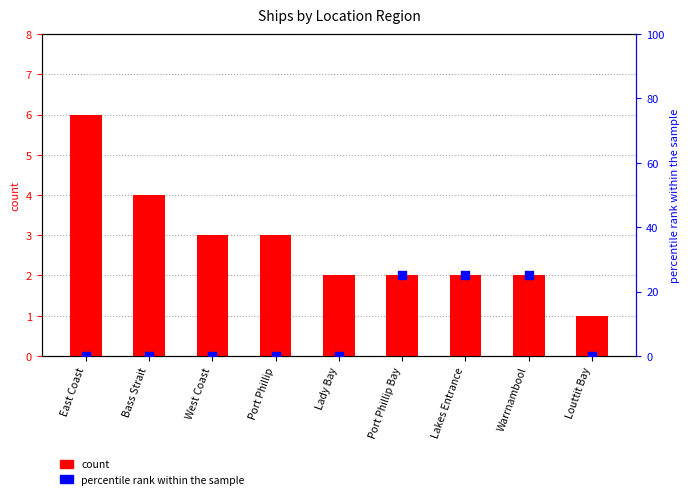

At how many categories does at least one series exceed 21?

3